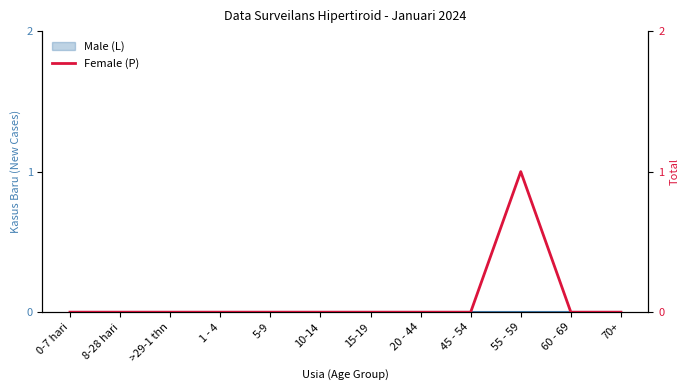

Rank the categories by value from highest to lowest.

55 - 59, 0-7 hari, 8-28 hari, >29-1 thn, 1 - 4, 5-9, 10-14, 15-19, 20 - 44, 45 - 54, 60 - 69, 70+